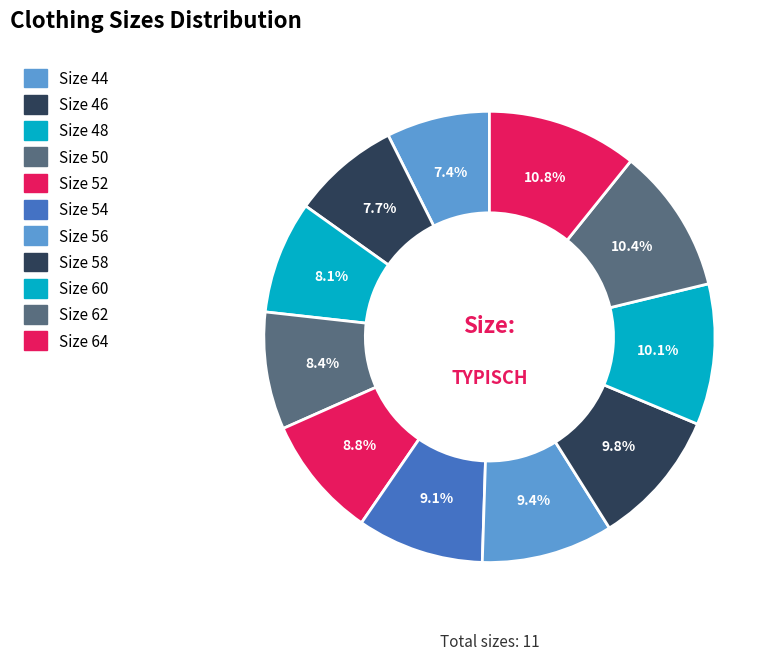

How many slices are in this pie chart?

11